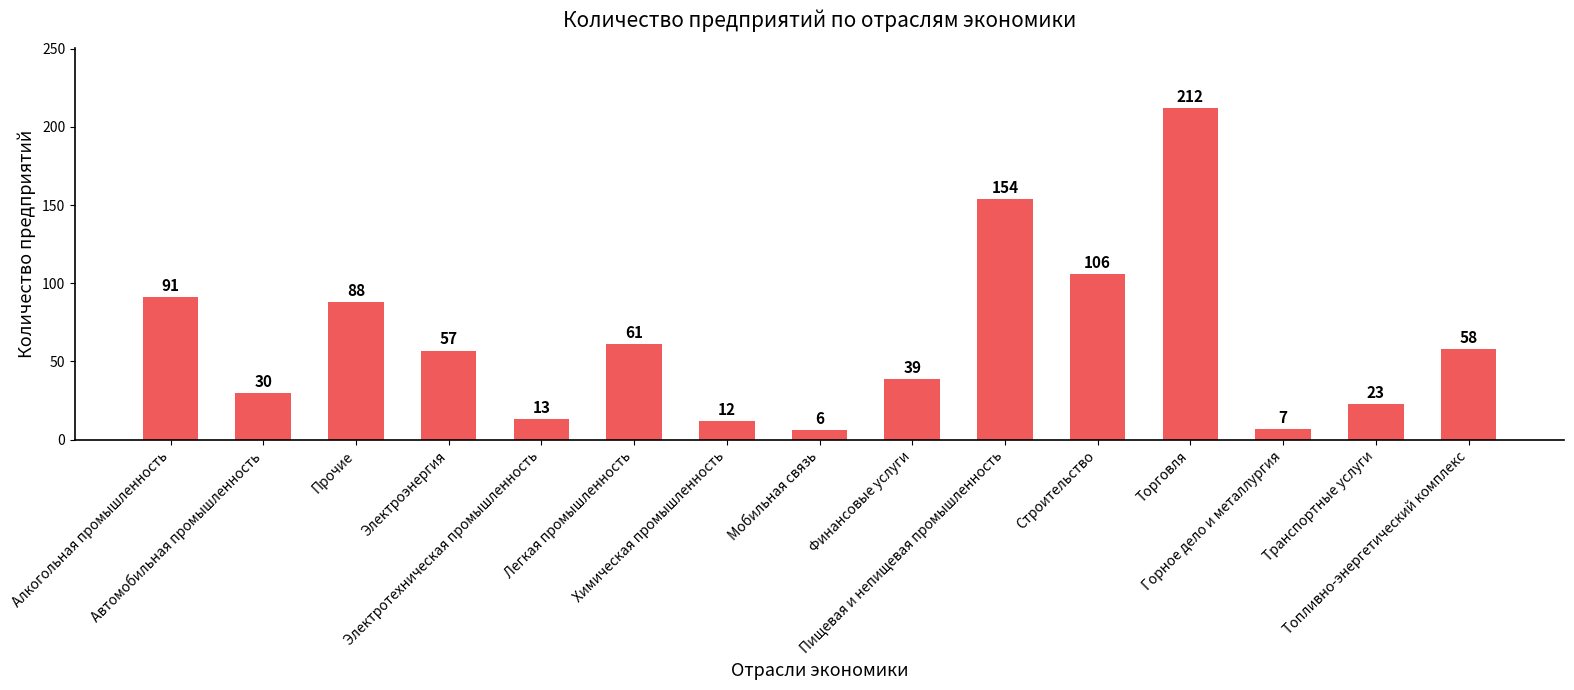

Which category has the highest value across all series?

Торговля